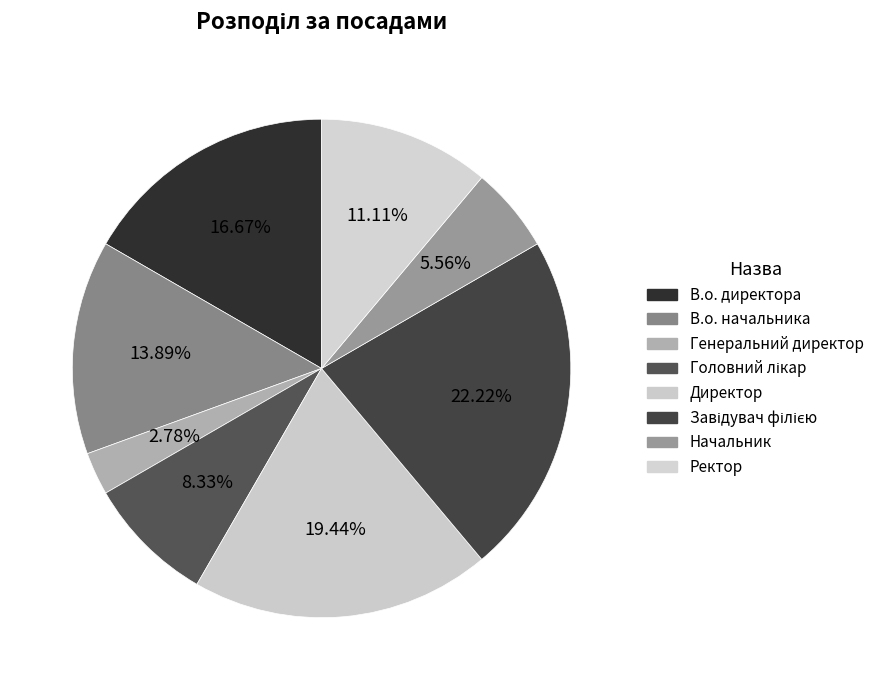

To the nearest percent, what portion does Начальник represent?

6%